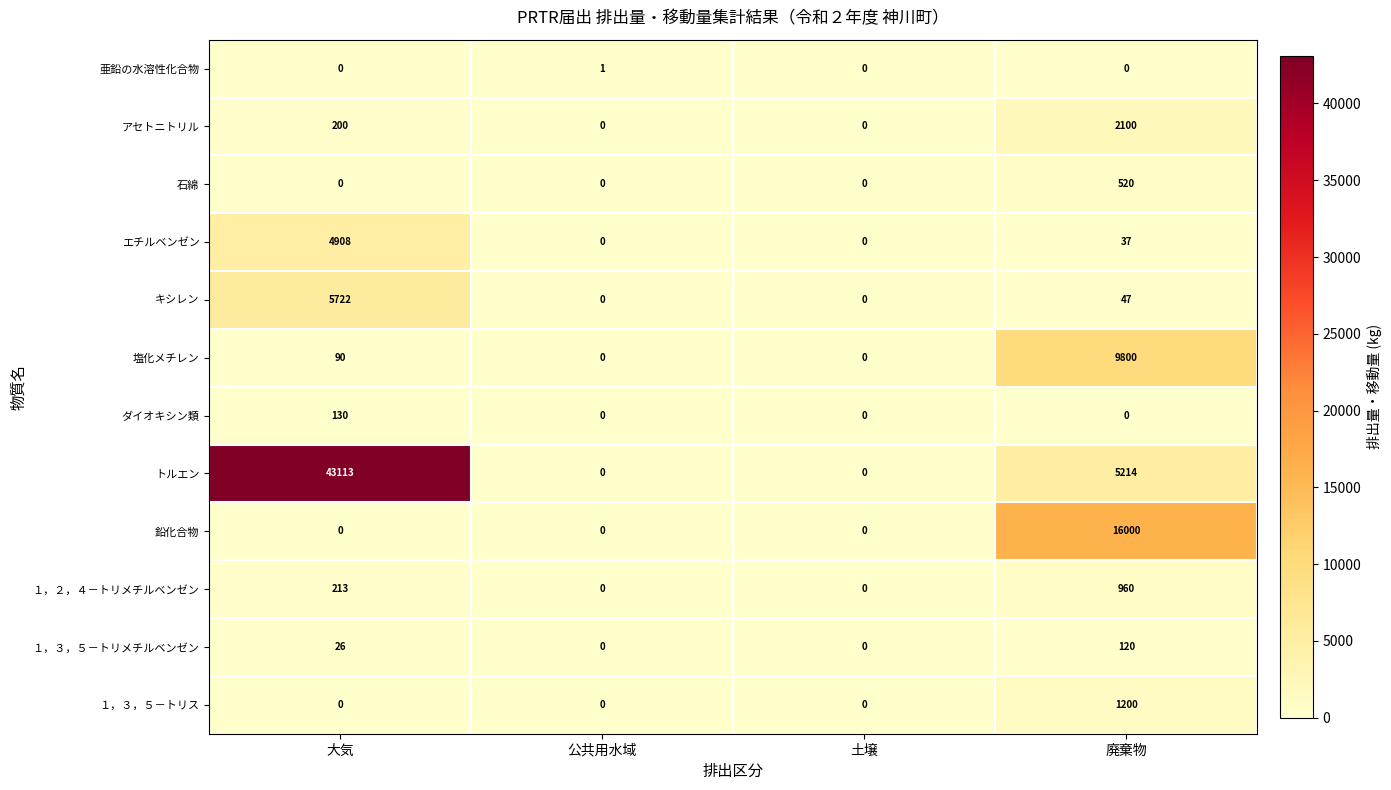

Is it true that １，３，５－トリス equals 0 at 大気?

True